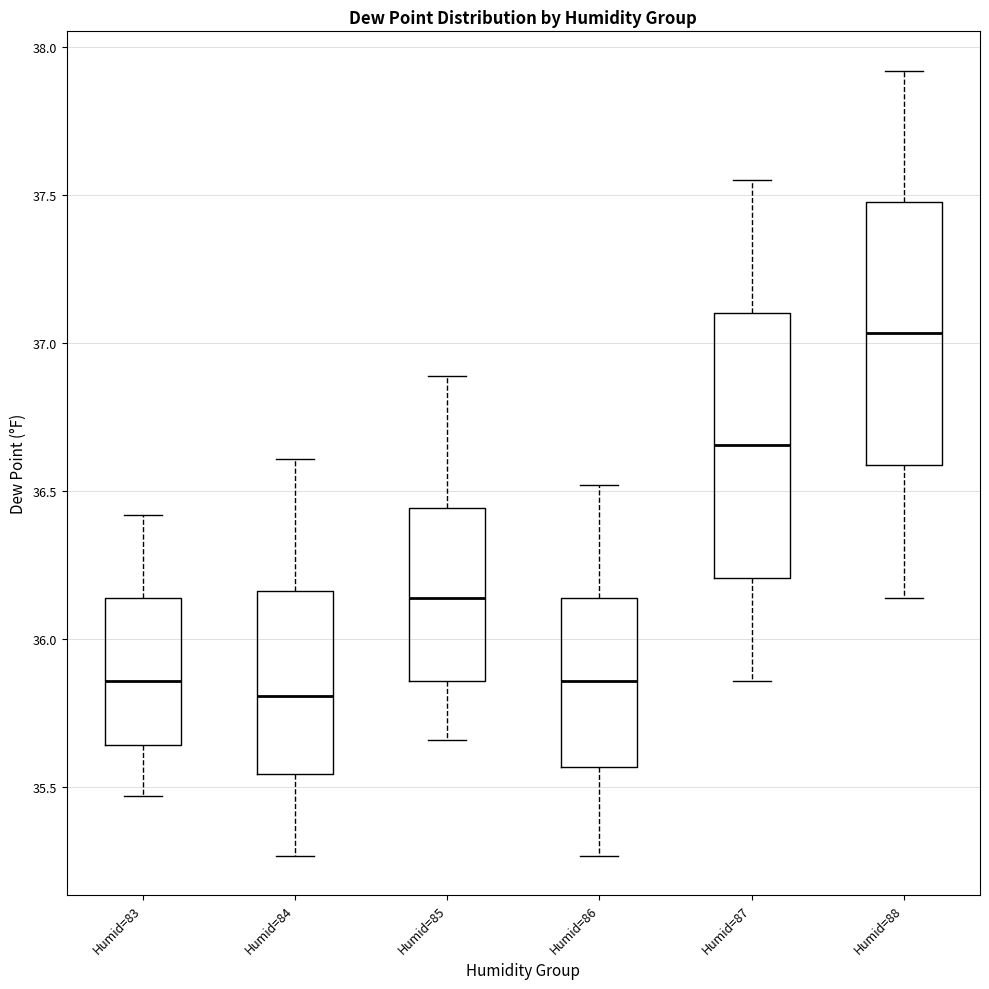

Where does the upper whisker of the box for Humid=85 end on the y-axis? The values are not printed on the chart, so give them approximately, as read against the axis.

36.90